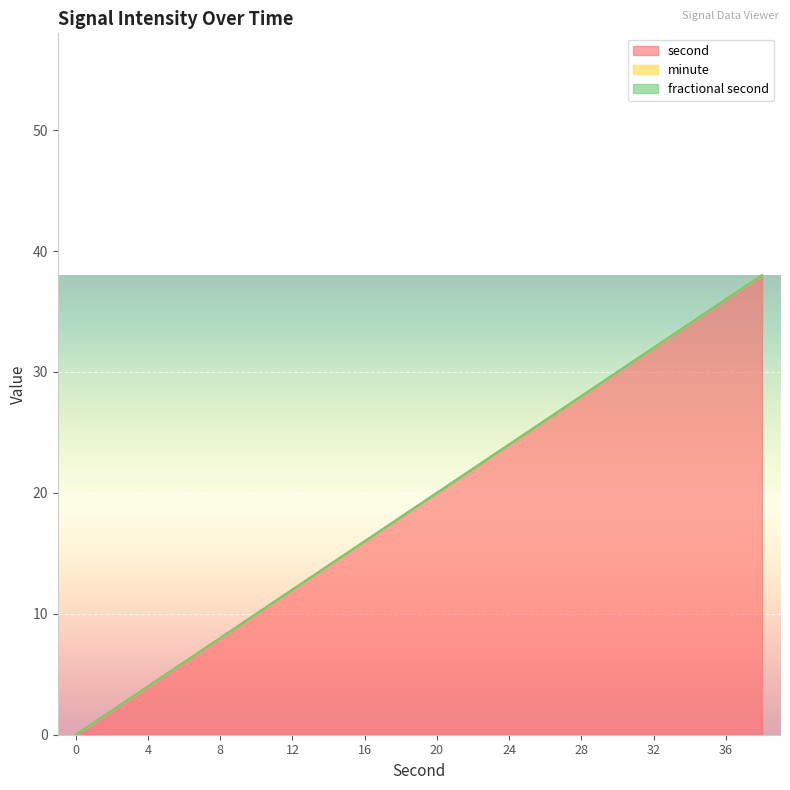

Is the value of fractional second at 4 greater than the value of second at 16?

No